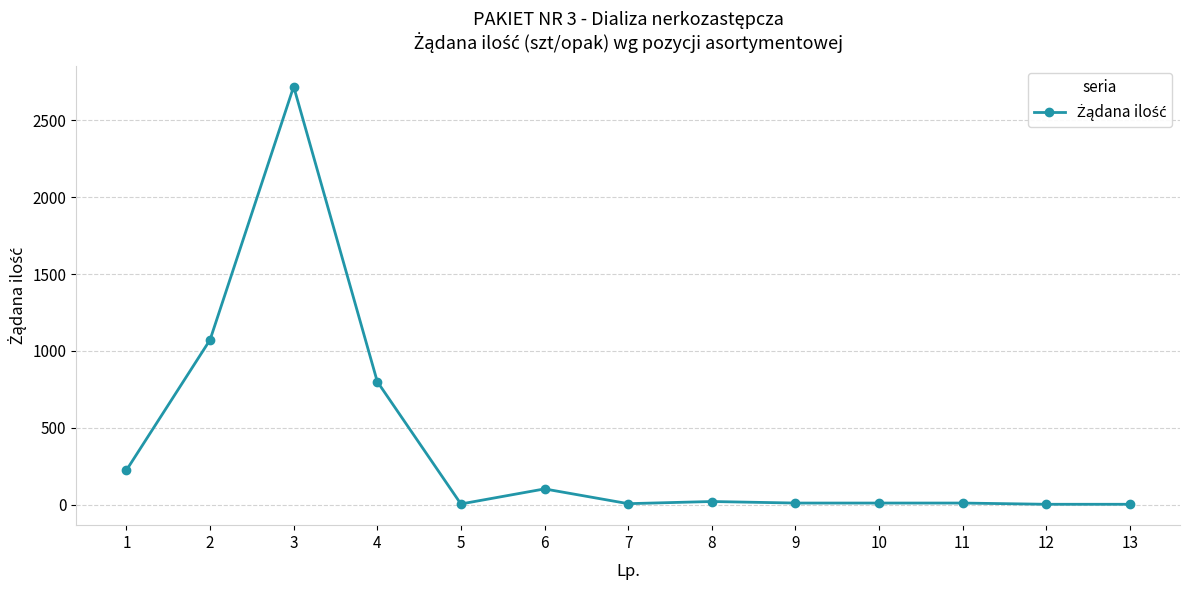

At which category does the chart reach its peak across all series?

3